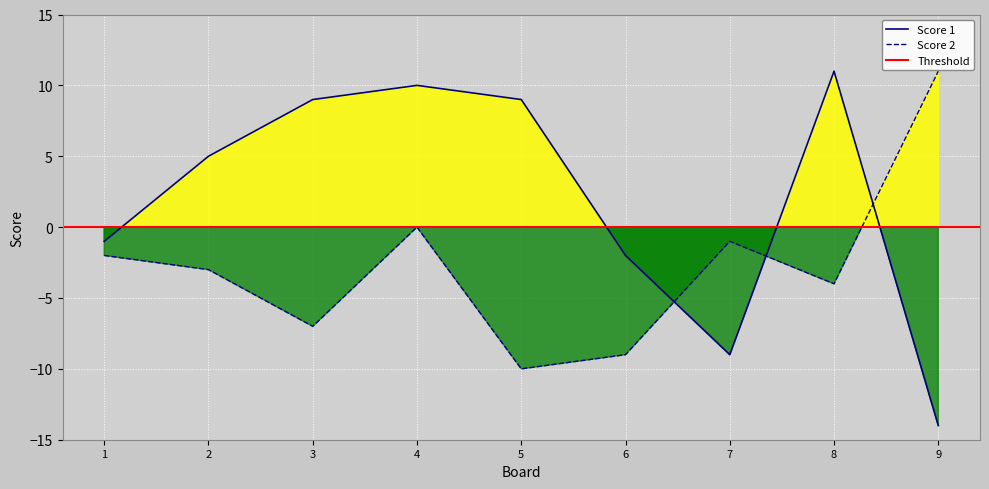

Where does the Score 1 series first go above 5?

3